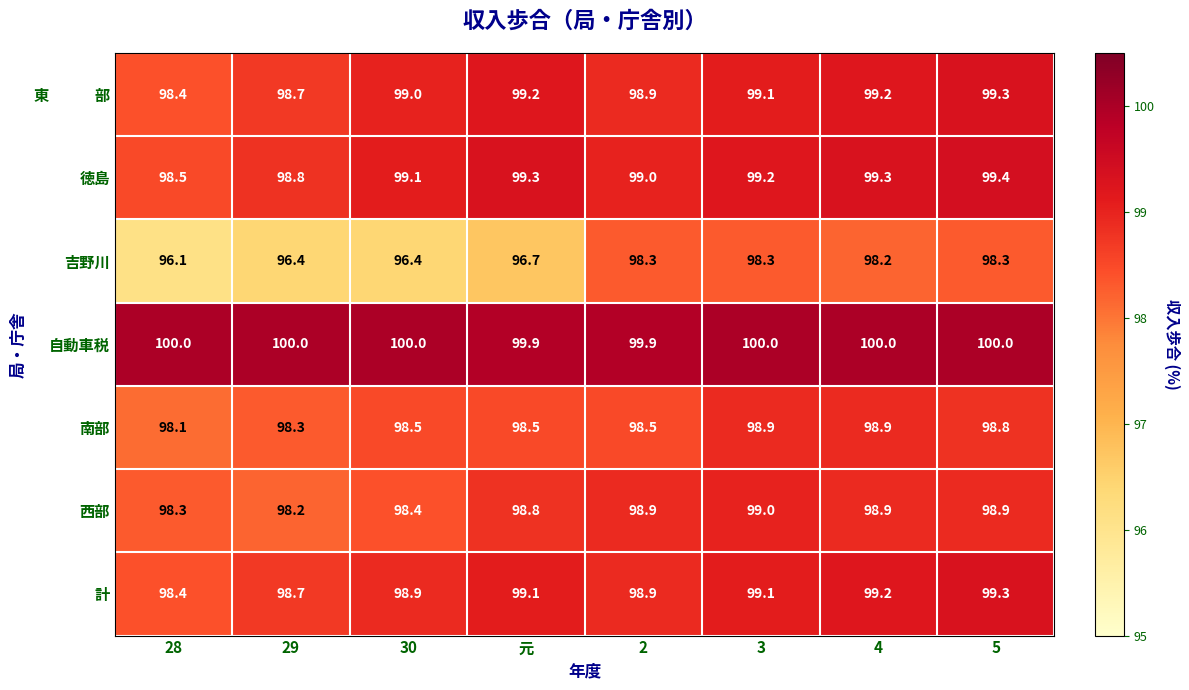

What is the smallest value displayed?

96.1